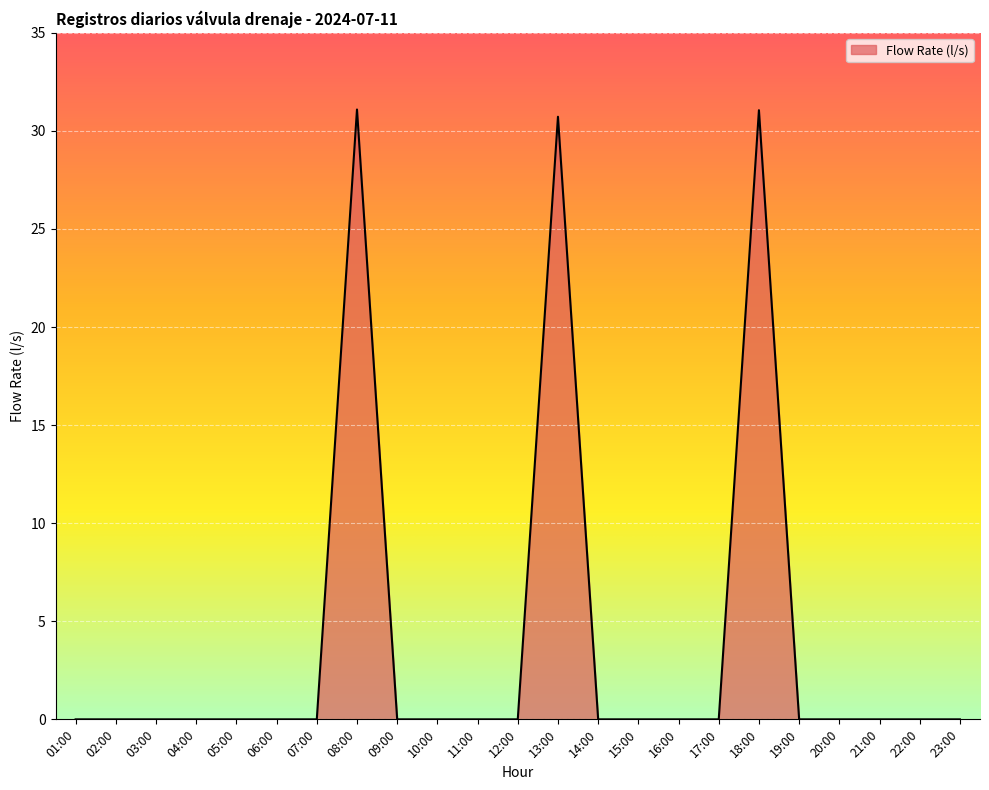

Reading left to right, extract all data points from this chart.

01:00=0.0	02:00=0.0	03:00=0.0	04:00=0.0	05:00=0.0	06:00=0.0	07:00=0.0	08:00=31.1	09:00=0.0	10:00=0.0	11:00=0.0	12:00=0.0	13:00=30.7	14:00=0.0	15:00=0.0	16:00=0.0	17:00=0.0	18:00=31.1	19:00=0.0	20:00=0.0	21:00=0.0	22:00=0.0	23:00=0.0